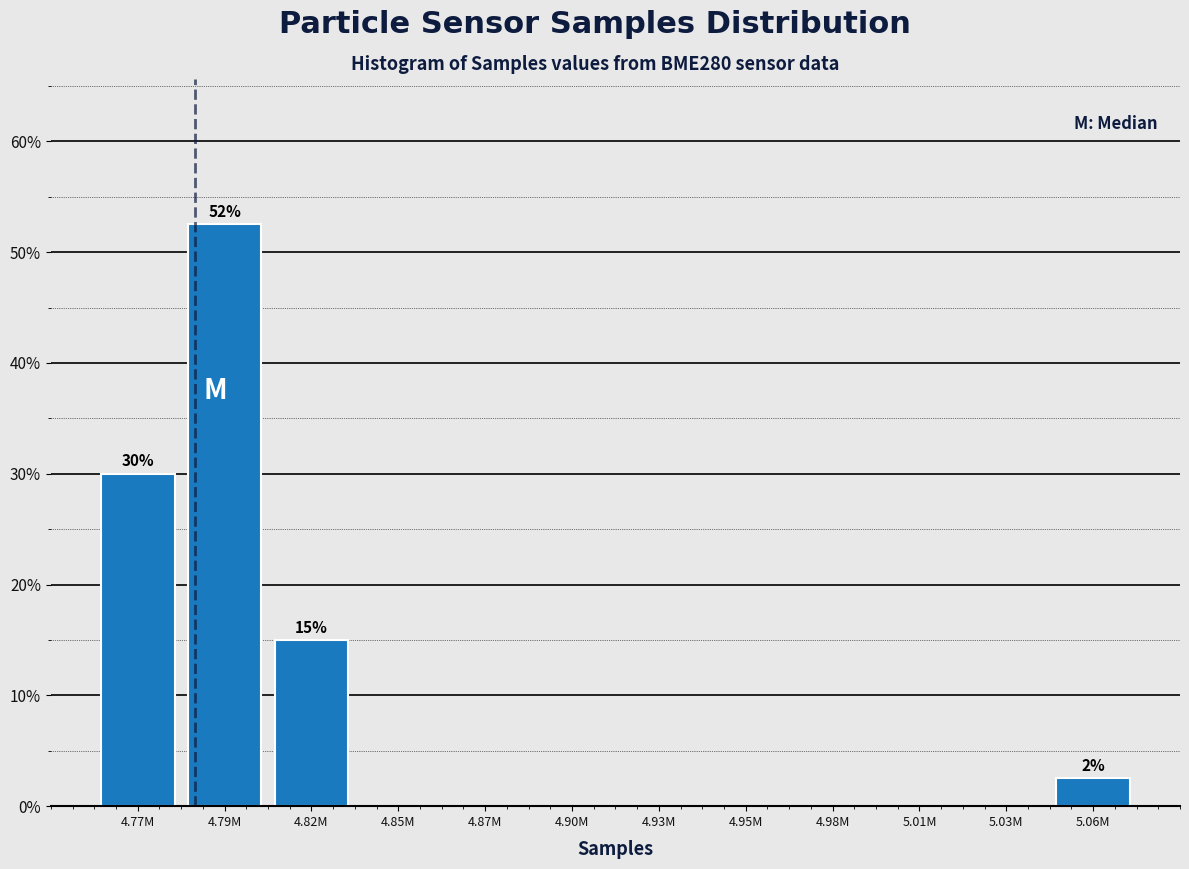

Reading left to right, list all the values displayed in this chart.

4.77M=30.0	4.79M=52.5	4.82M=15.0	4.85M=0.0	4.87M=0.0	4.90M=0.0	4.93M=0.0	4.95M=0.0	4.98M=0.0	5.01M=0.0	5.03M=0.0	5.06M=2.5